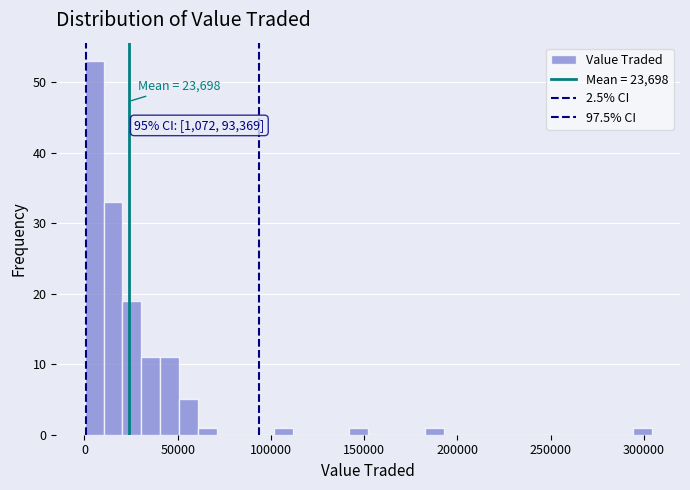

Read against the x-axis, roughly where is the centre of the tallest bar?

5000